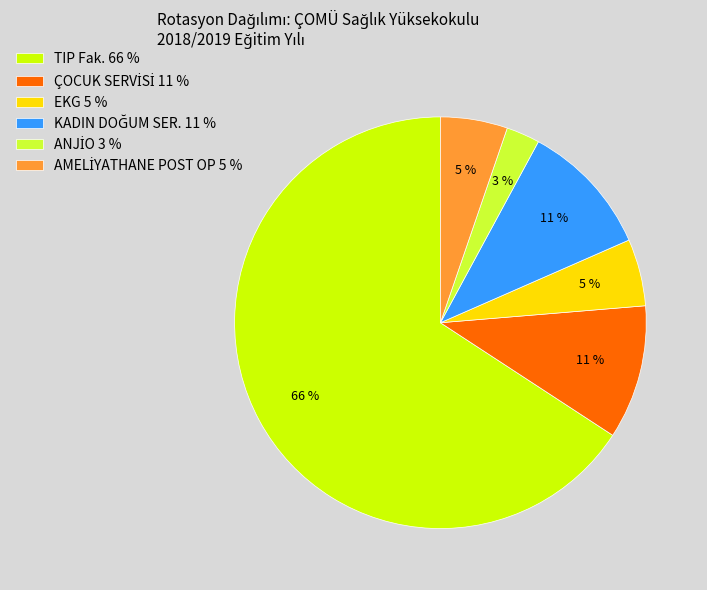

To the nearest percent, what is the average slice percentage?

17%